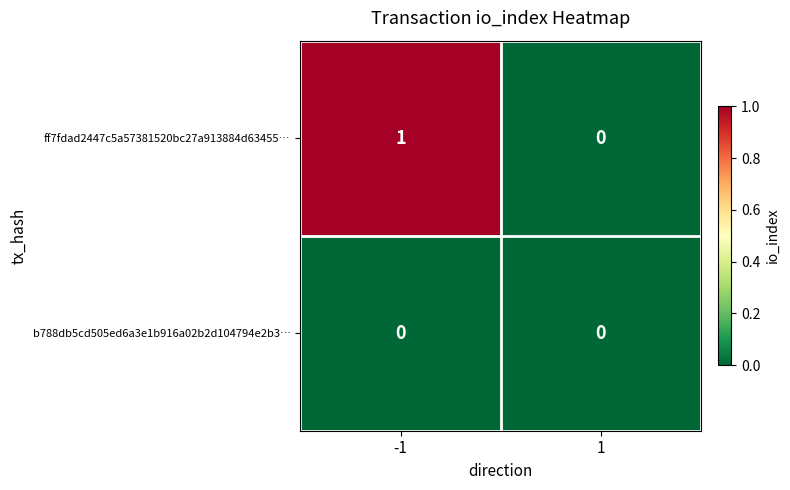

List the series in order of their overall mean, highest first.

ff7fdad2447c5a57381520bc27a913884d63455…, b788db5cd505ed6a3e1b916a02b2d104794e2b3…